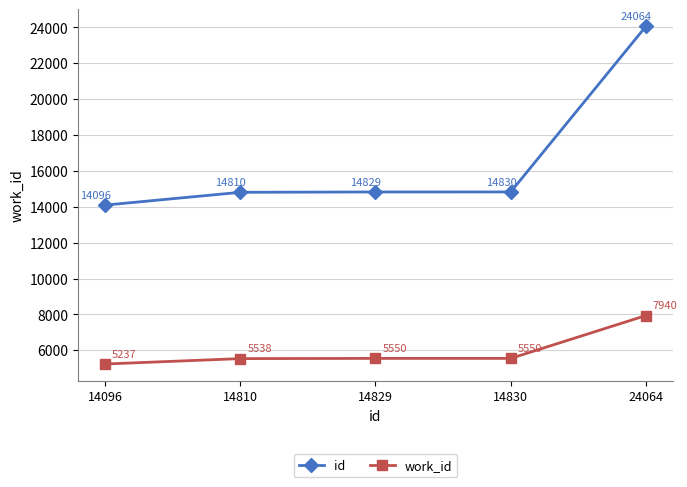

Which series has the largest total across all categories?

id